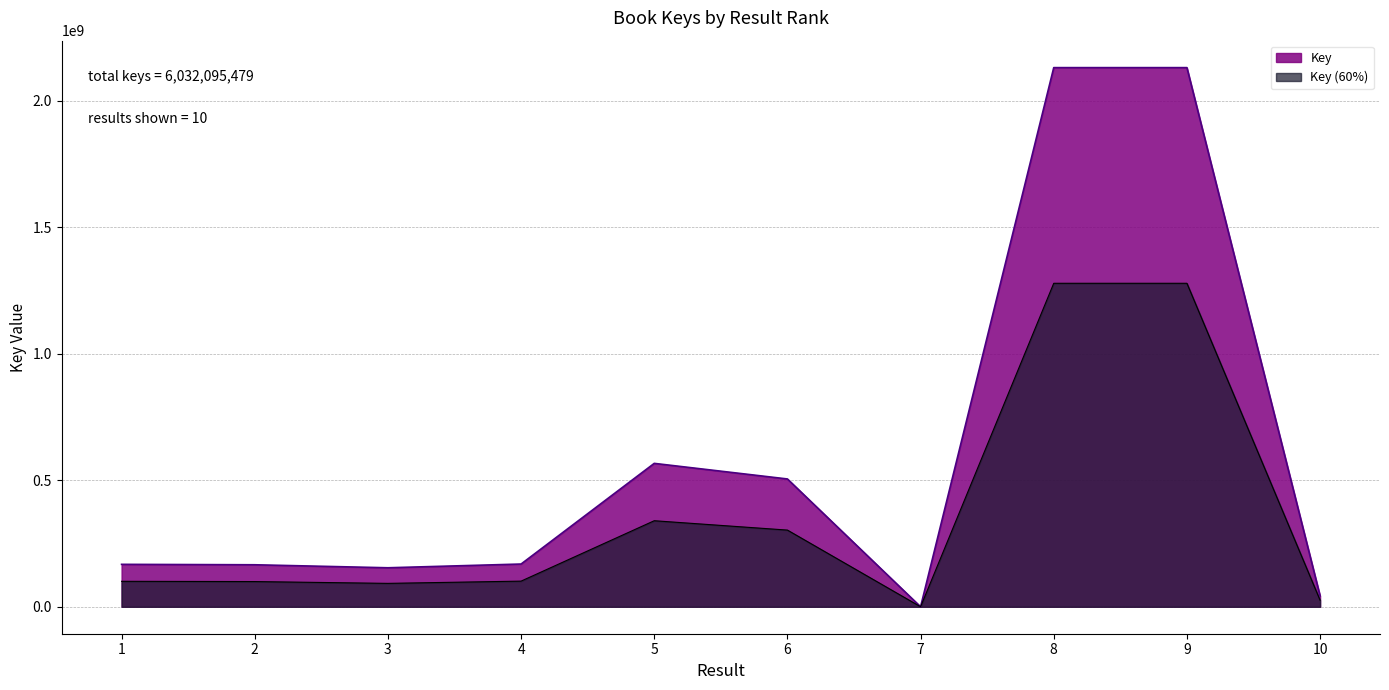

Reading left to right, extract all data points from this chart.

167639530	165953242	154076757	168863509	566625386	505004160	6671	2130398592	2130400712	43126920